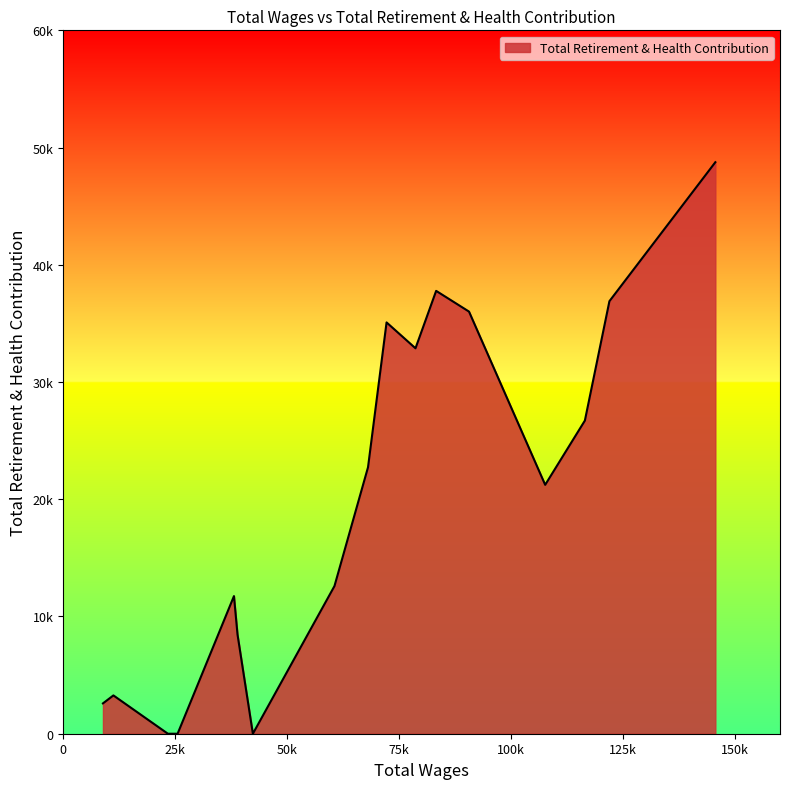

What is the average value?

19807